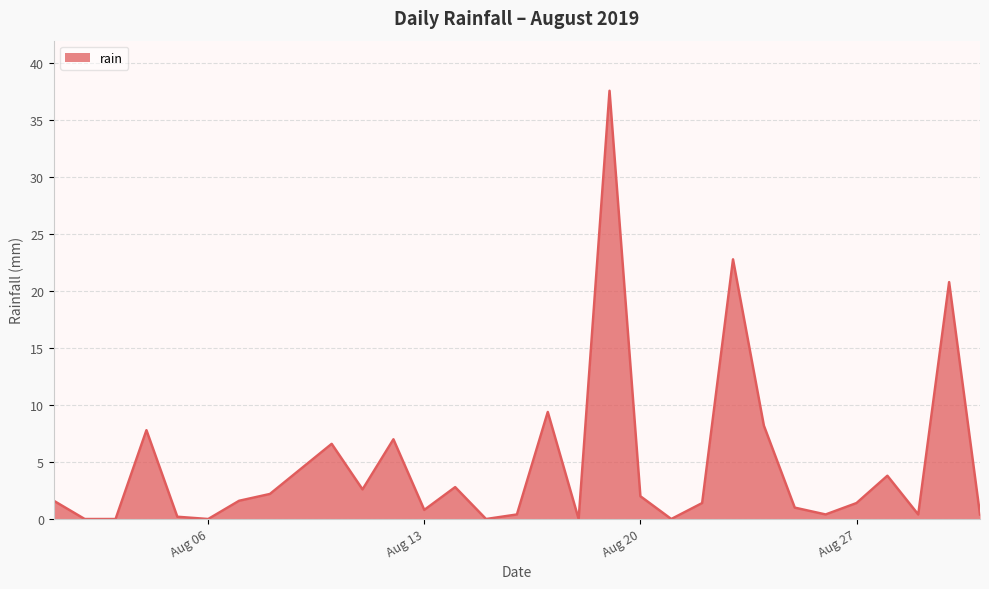

What is the difference between the maximum and minimum values?

37.6